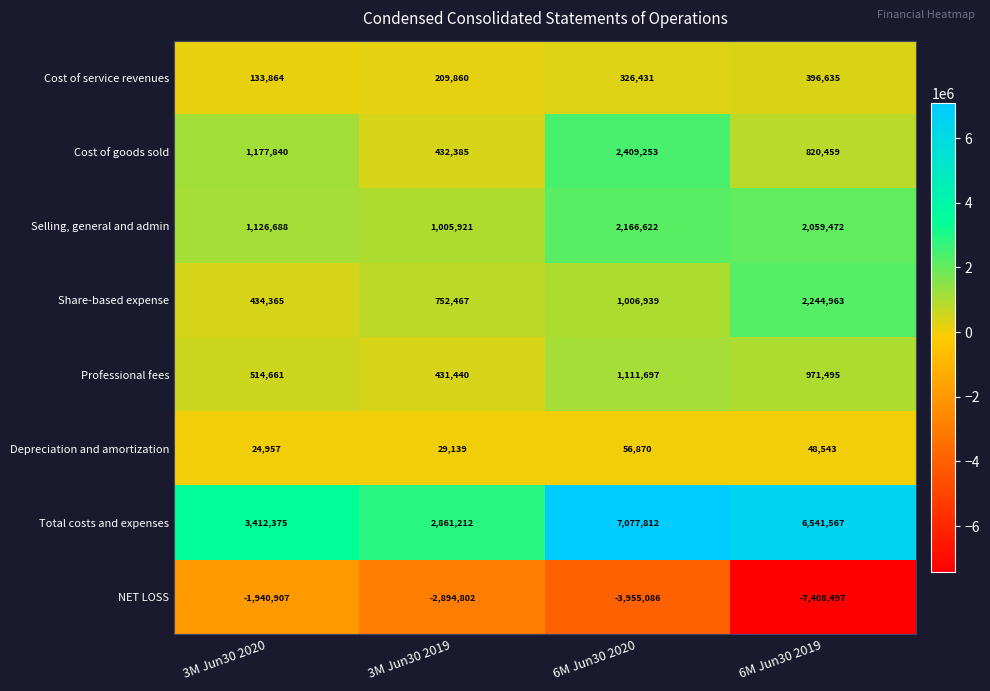

Which label corresponds to the largest value in the chart?

6M Jun30 2020